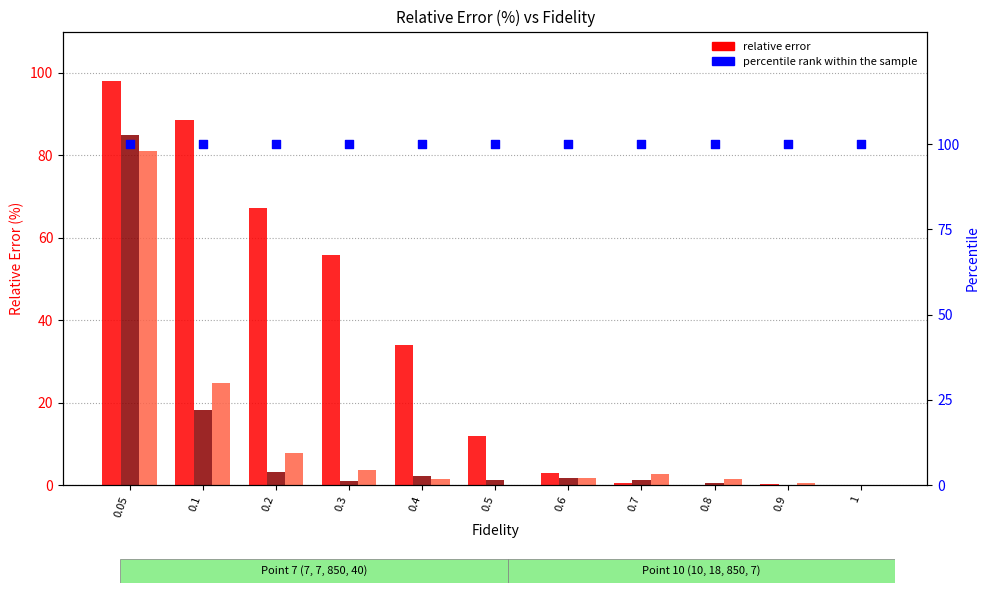

Which series contains the lowest Y value?

f (Point7)